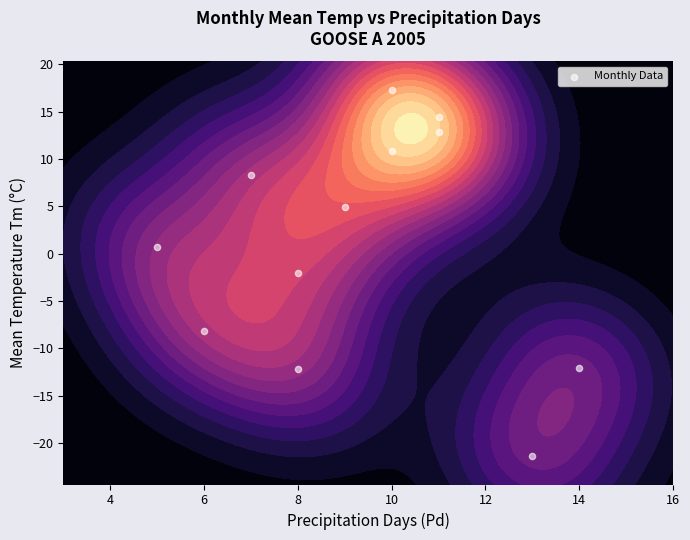

What value does the data have at 9?

4.9